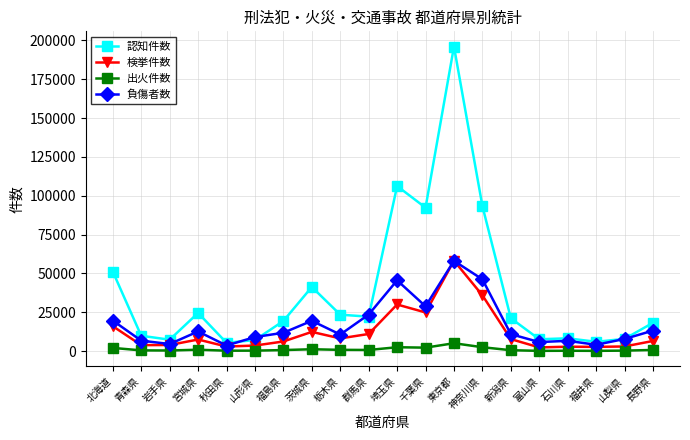

How many lines are shown in the chart?

4